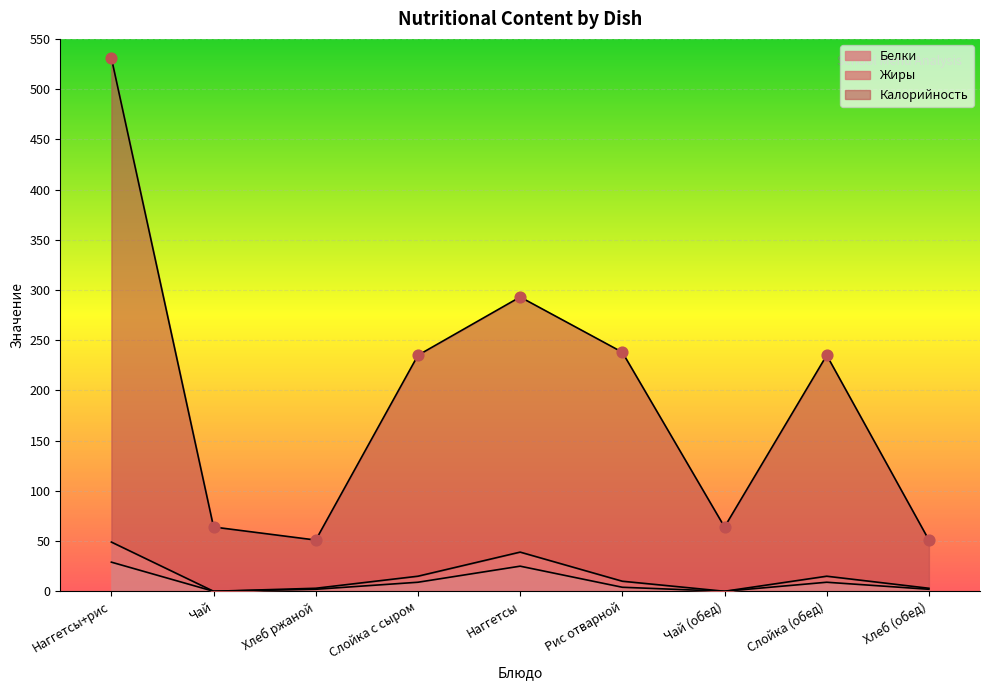

At how many categories does at least one series exceed 523?

1